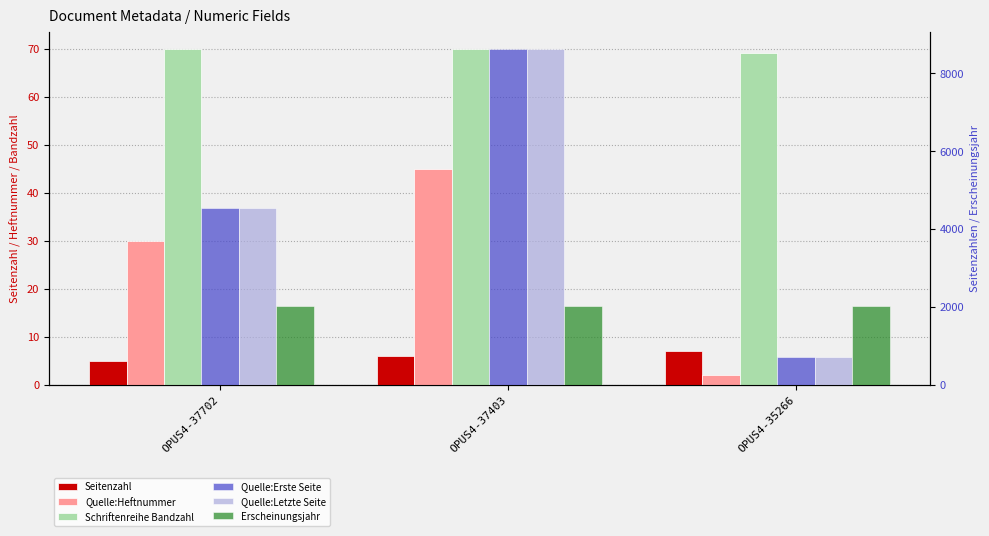

At which category is the sum across all series the highest?

OPUS4-37403